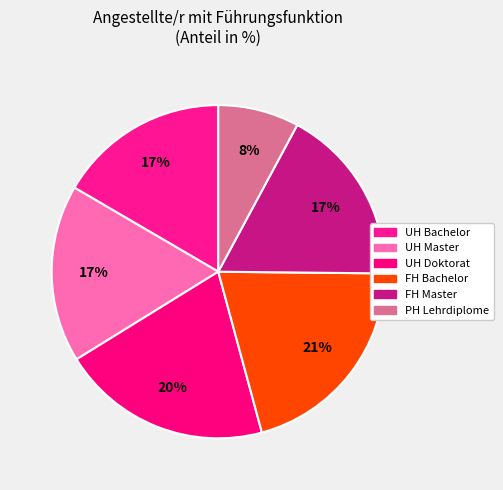

Is there a majority slice in this chart?

No